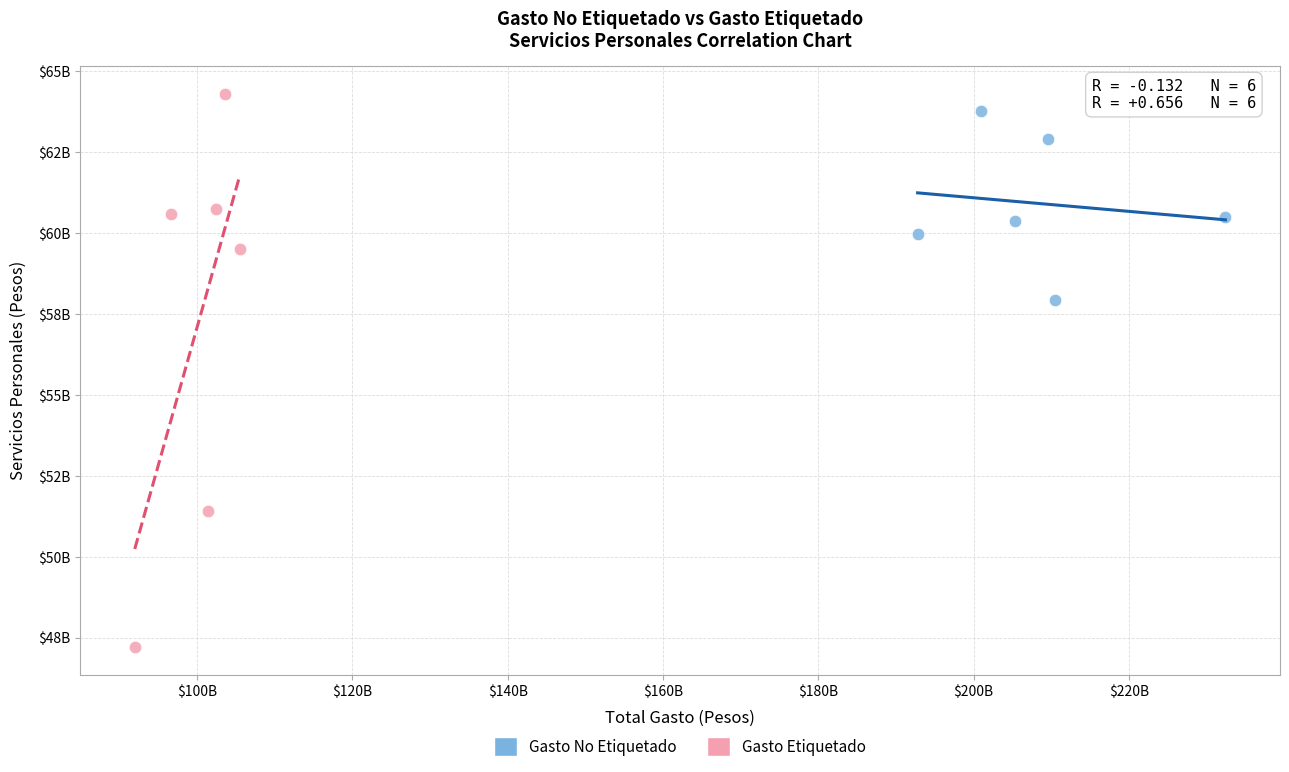

Which series has the widest spread of Y values?

Gasto Etiquetado